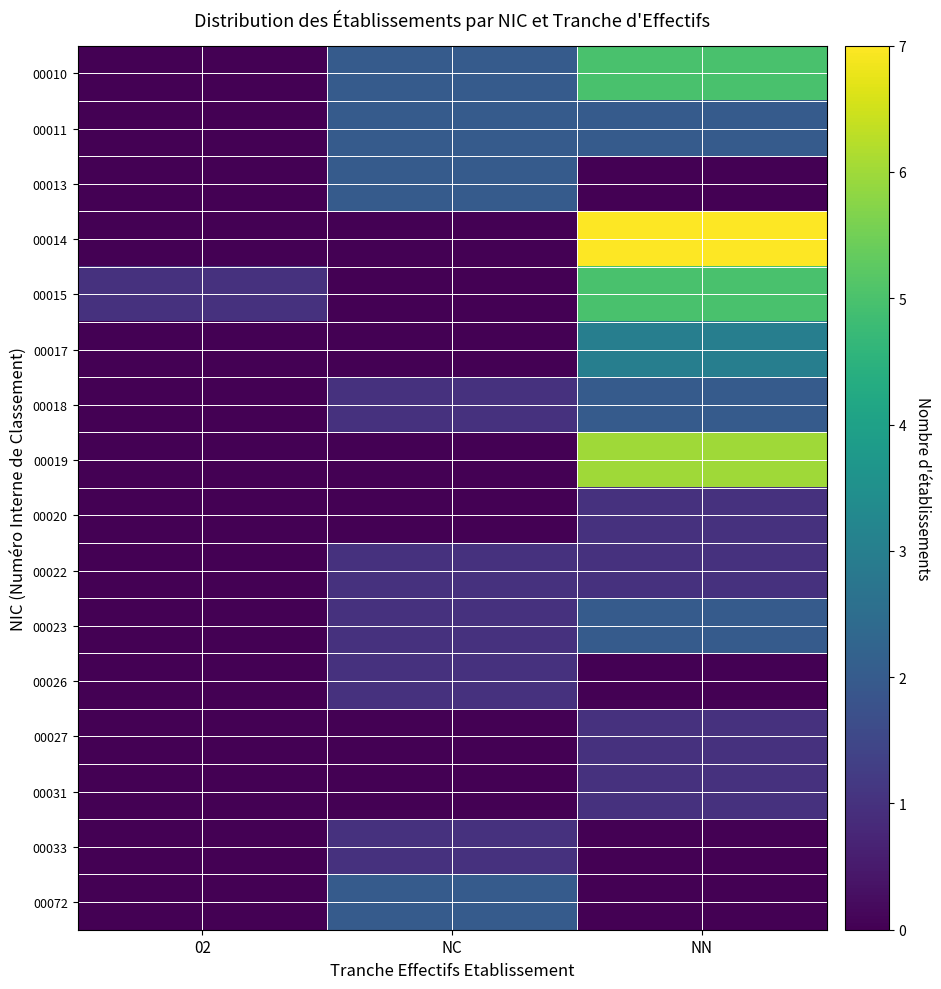

What is the total value across all series at NC?

13